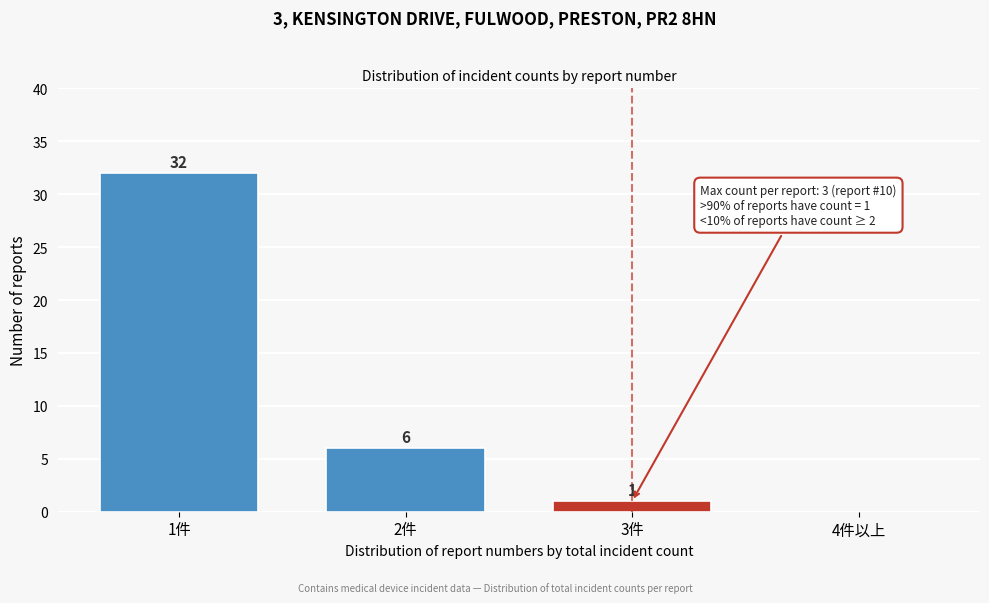

Is it true that the value at 3件 is 1?

True